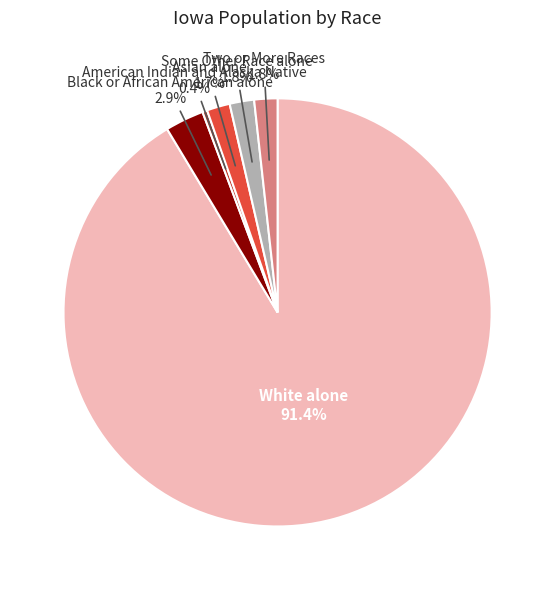

Does any single category account for the majority?

Yes